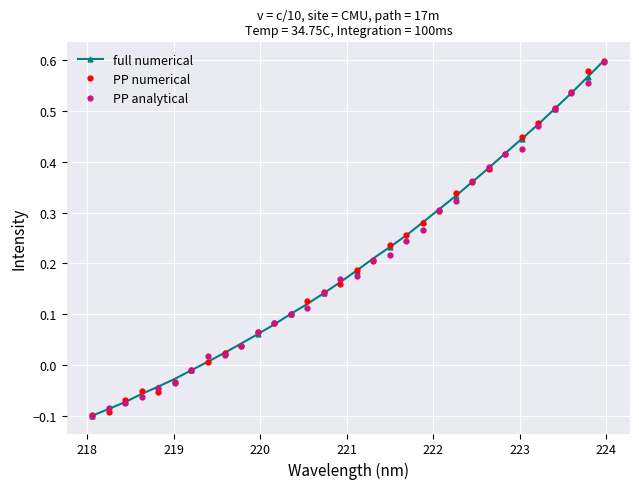

How many data points does each series have?

32